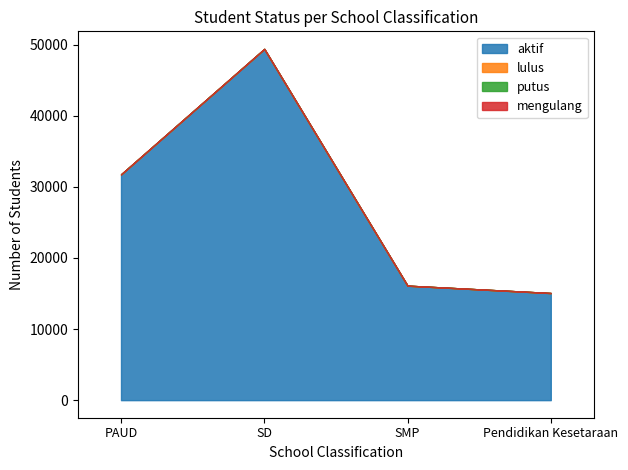

What are all the series names shown in the legend?

aktif, lulus, putus, mengulang